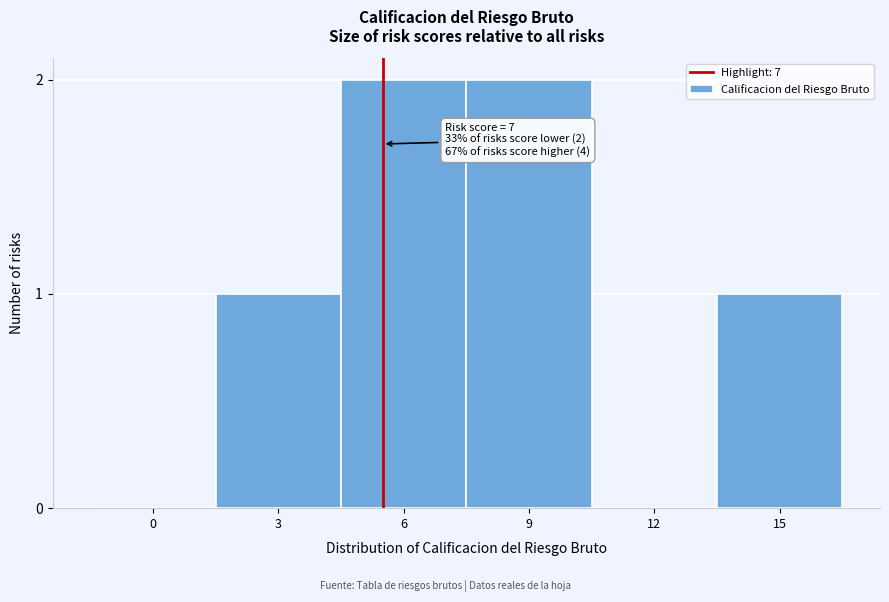

Reading left to right, what are all the values shown in this chart?

0=0	3=1	6=2	9=2	12=0	15=1